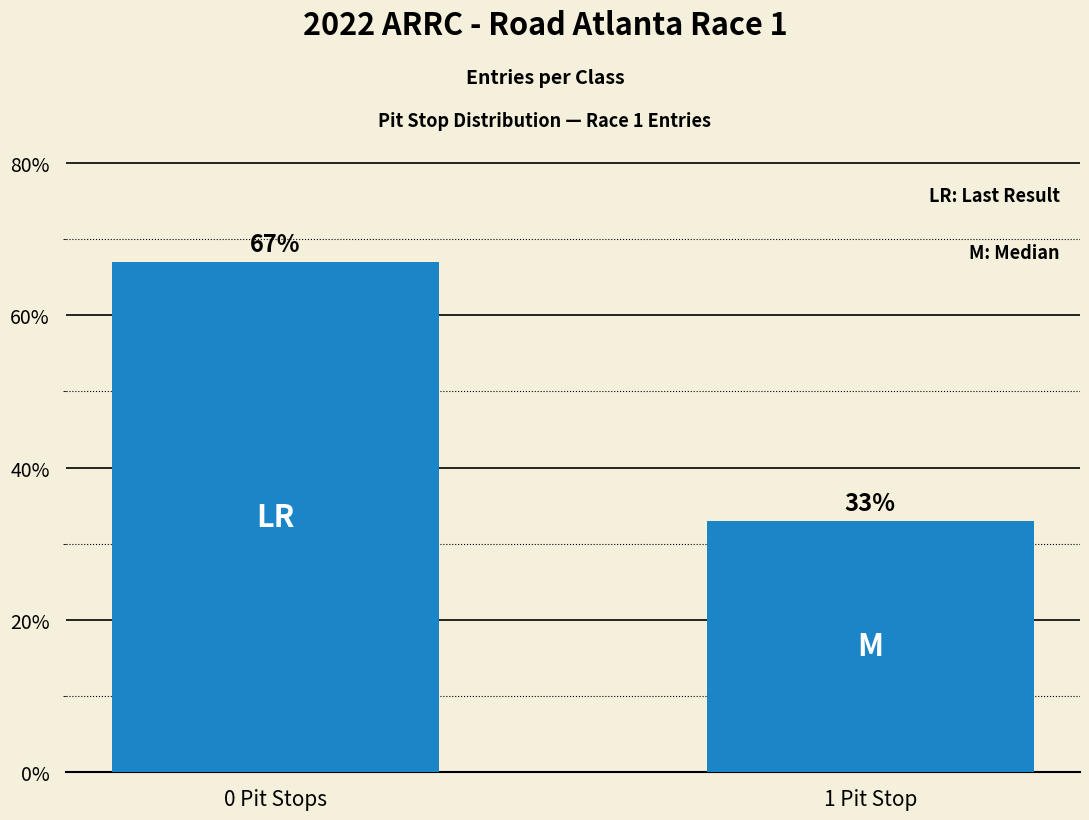

What is the value of the 1st bar from the left?

67